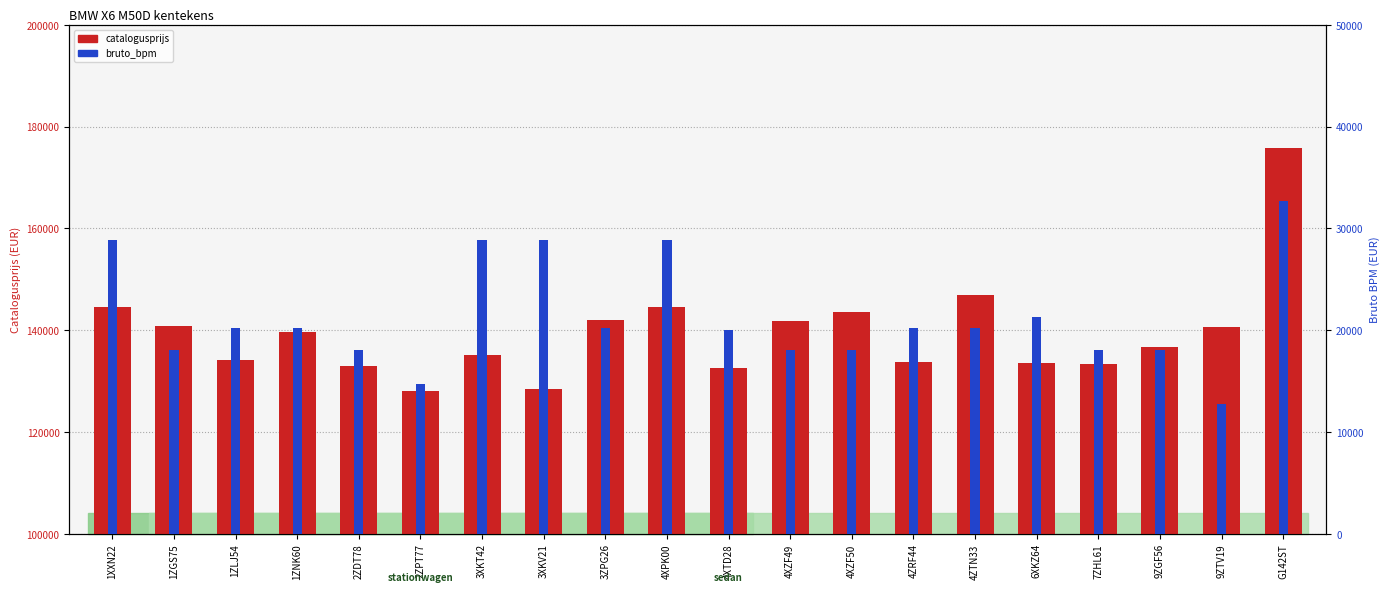

Read the catalogusprijs value at 6XKZ64.

133523